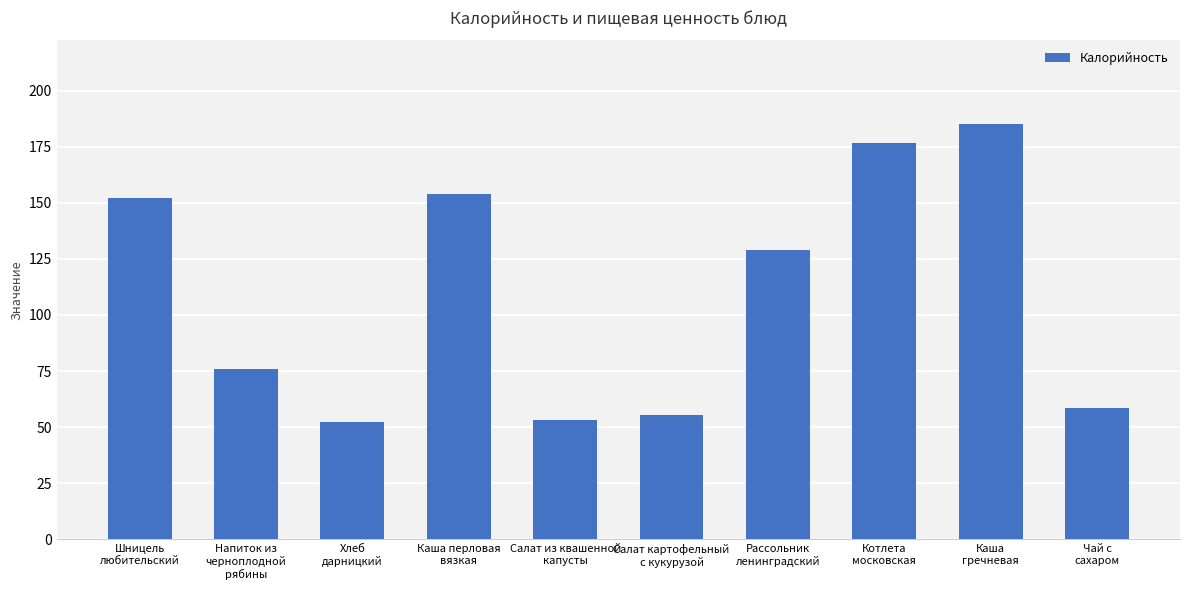

What is the average value?

109.2